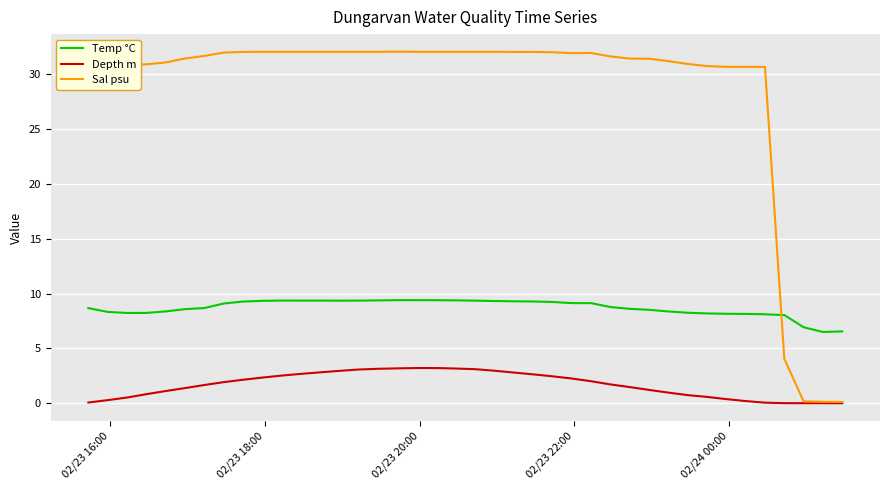

What is the highest value of the Temp °C series?

9.4